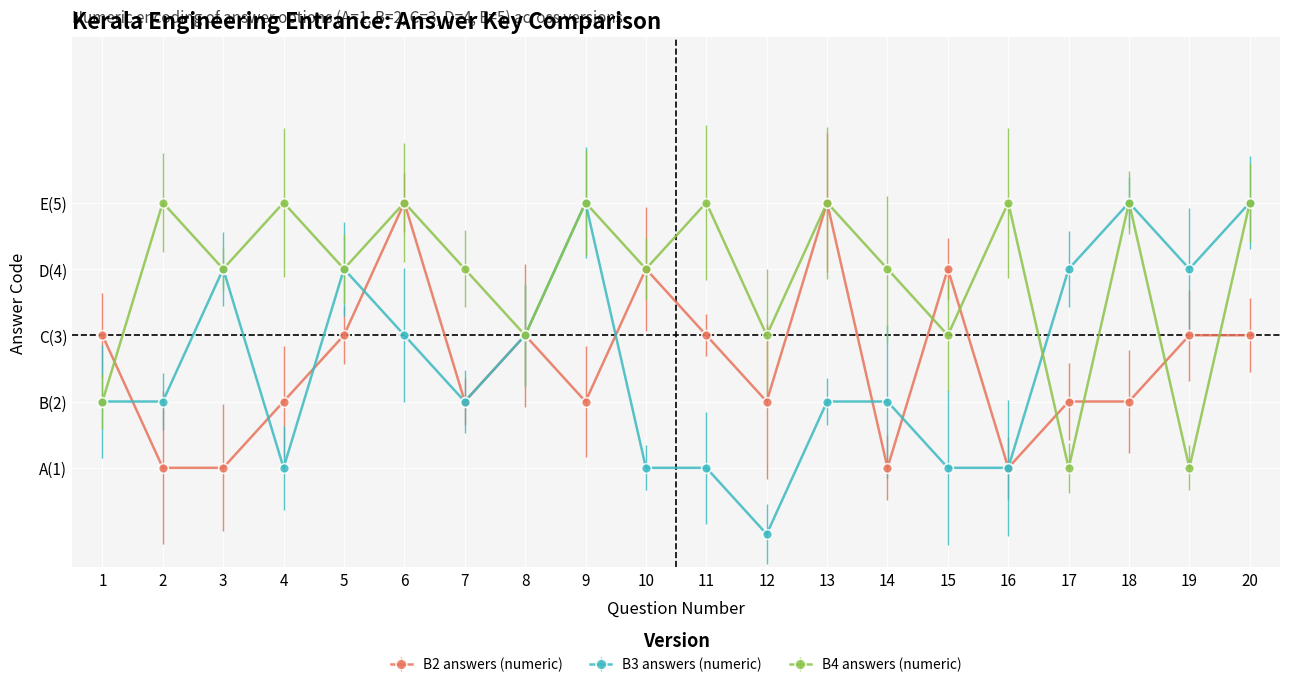

The B2 answers (numeric) series shows 4 at 10. True or false?

True